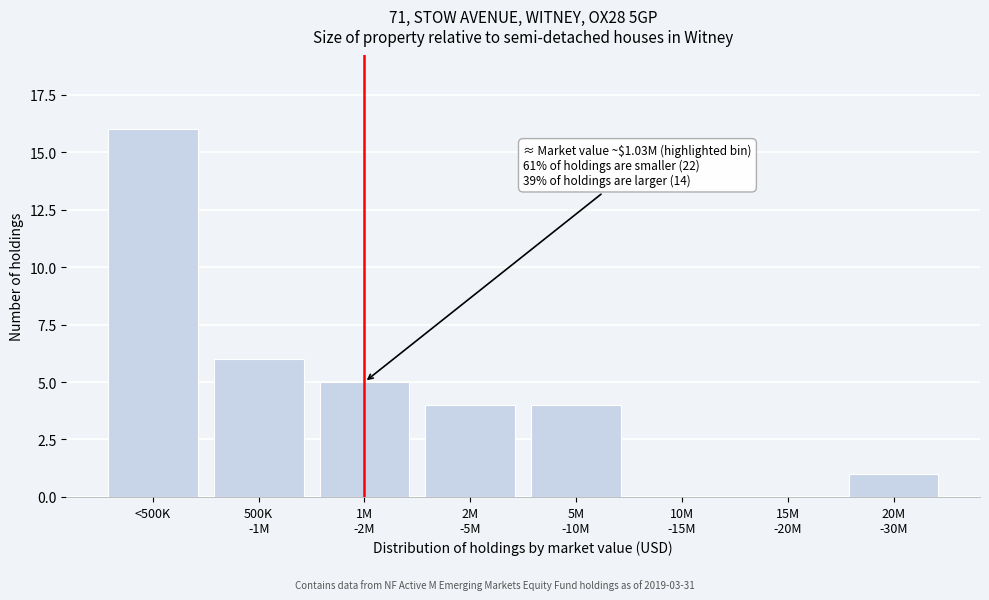

Which label corresponds to the largest value in the chart?

<500K